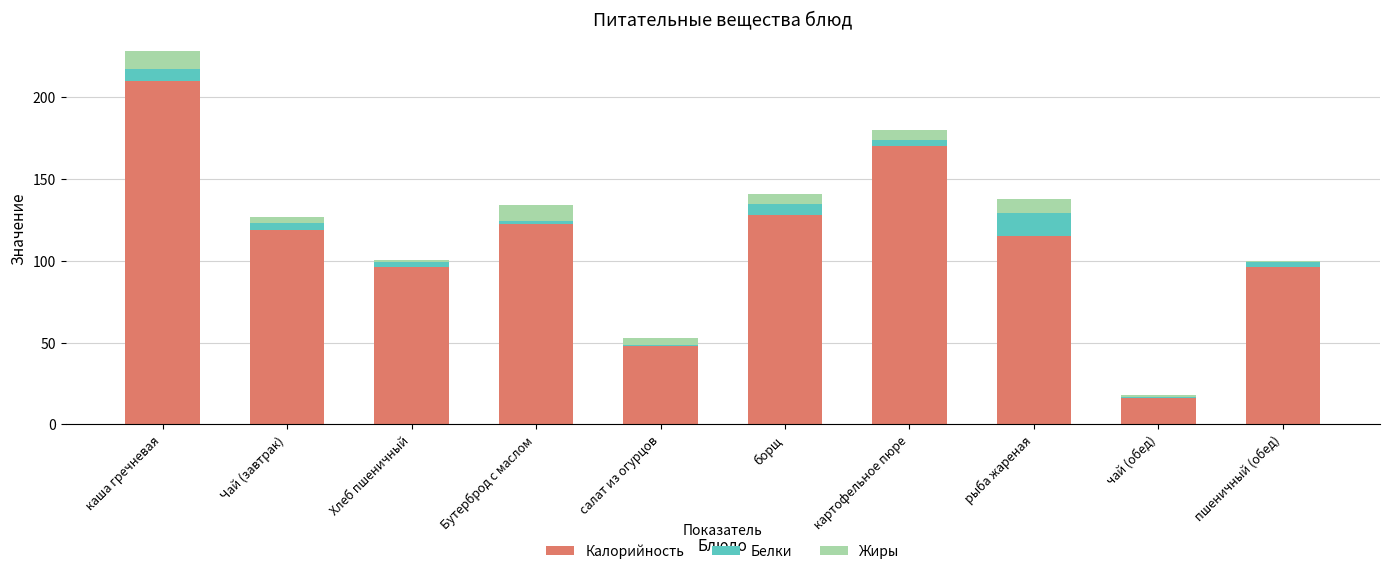

Reading right to left, list the values for the Калорийность series.

пшеничный (обед)=96.0	чай (обед)=16.0	рыба жареная=115.0	картофельное пюре=170.0	борщ=128.0	салат из огурцов=47.8	Бутерброд с маслом=122.2	Хлеб пшеничный=96.0	Чай (завтрак)=119.0	каша гречневая=210.0